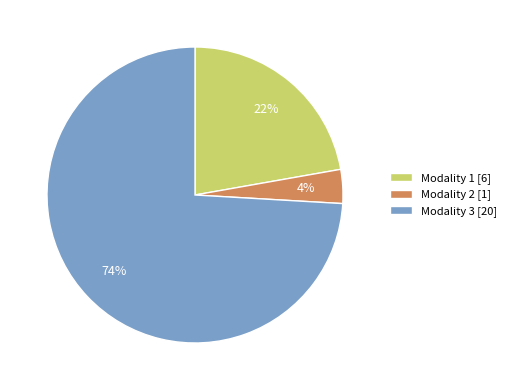

Does Modality 2 account for over 50% of the chart?

No